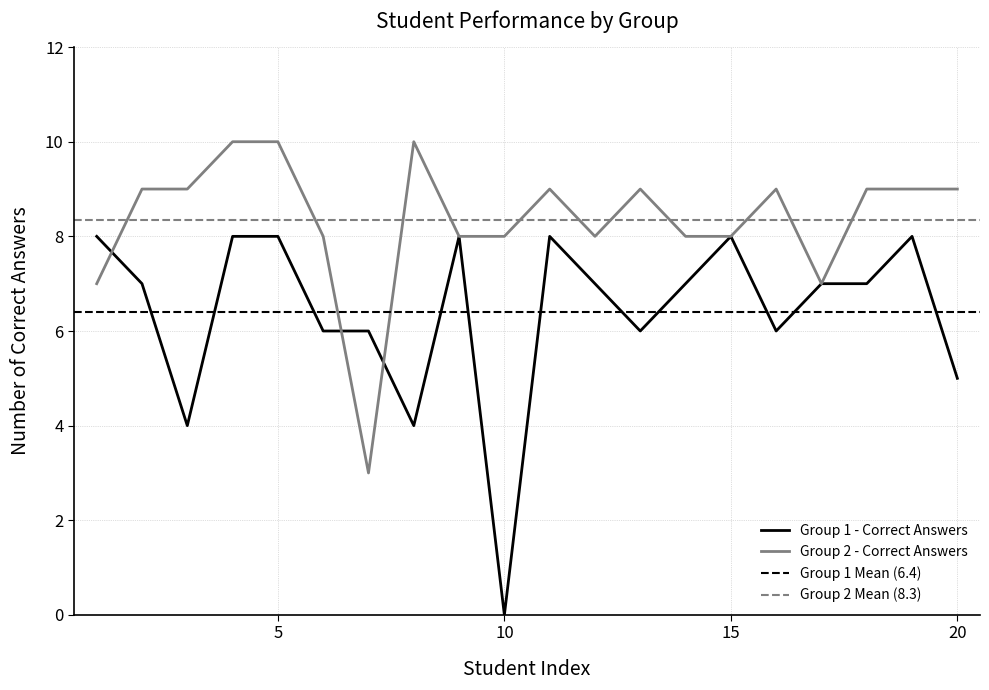

Between 2 and 17, which is larger?

2